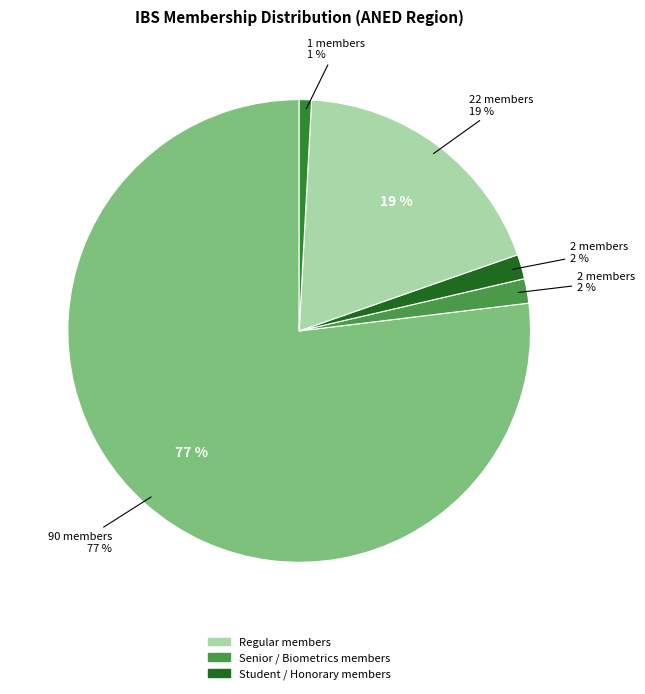

Combined, do Regular Member Biometrics and Senior Retiree - Renewals account for over 50%?

No